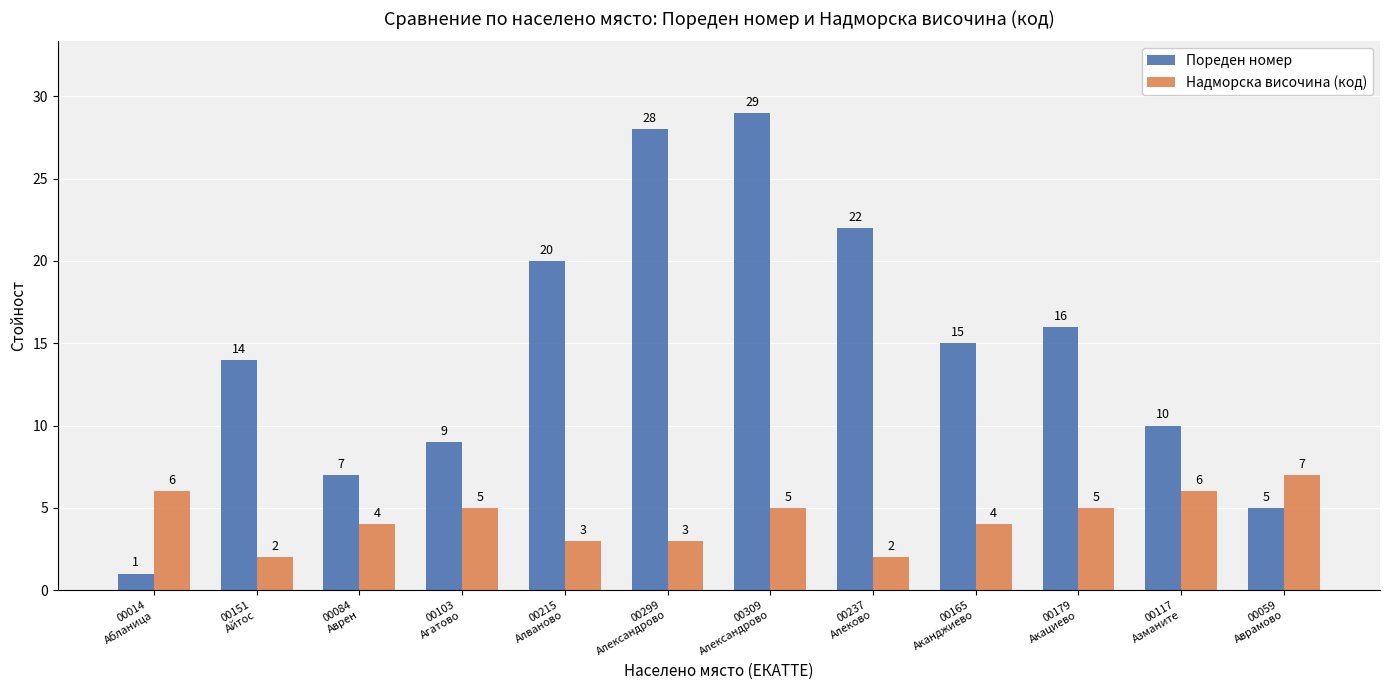

How many values in the Пореден номер series are below 15?

6